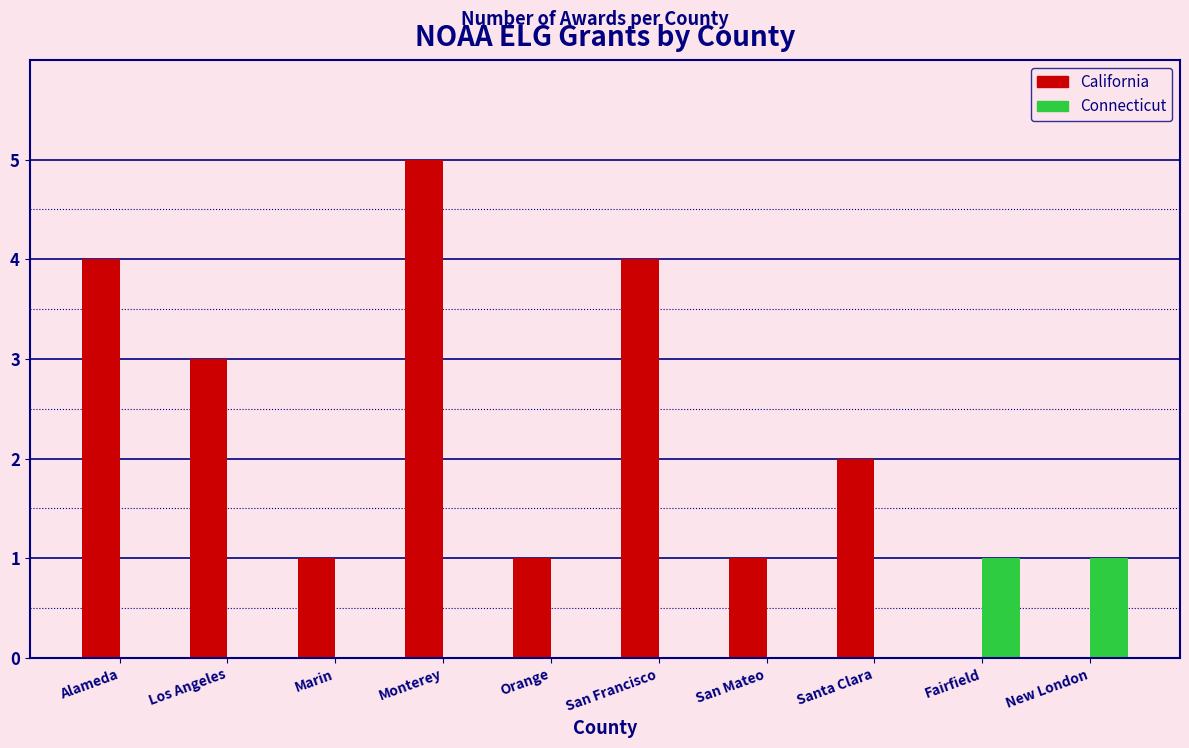

What is the greatest value displayed?

5